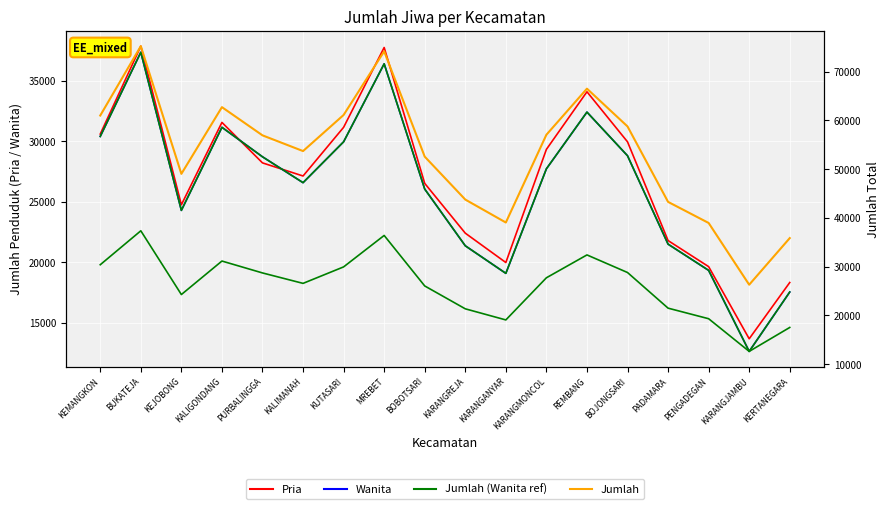

Which category has the highest value in the Wanita_green series?

BUKATEJA